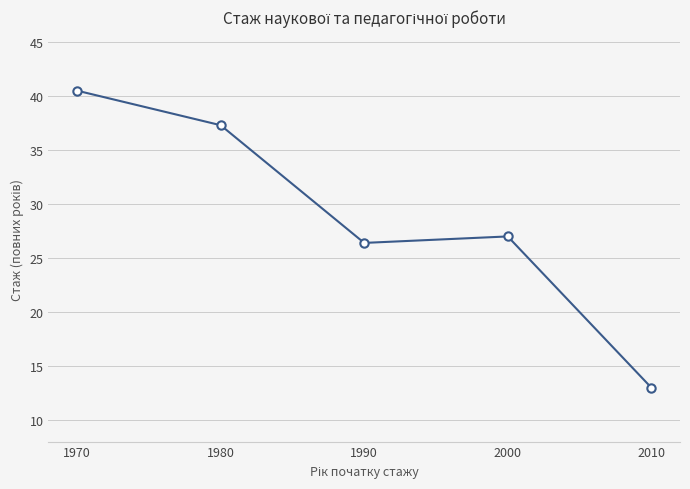

The value at 1970 is 19.0. True or false?

False